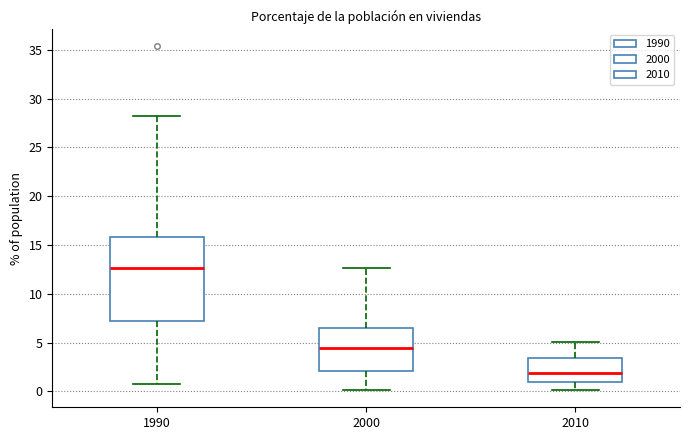

Reading left to right, transcribe this box plot: for each box, give where its median line is, the range the box spans, and where its two whiskers end, as read against the y-axis. The values are not printed on the chart, so give them approximately, as read against the axis.

1990: median 12.5, box 7.0 to 16.0, whiskers 1.0 to 28.5
2000: median 4.5, box 2.0 to 6.5, whiskers 0.0 to 12.5
2010: median 2.0, box 1.0 to 3.5, whiskers 0.0 to 5.0